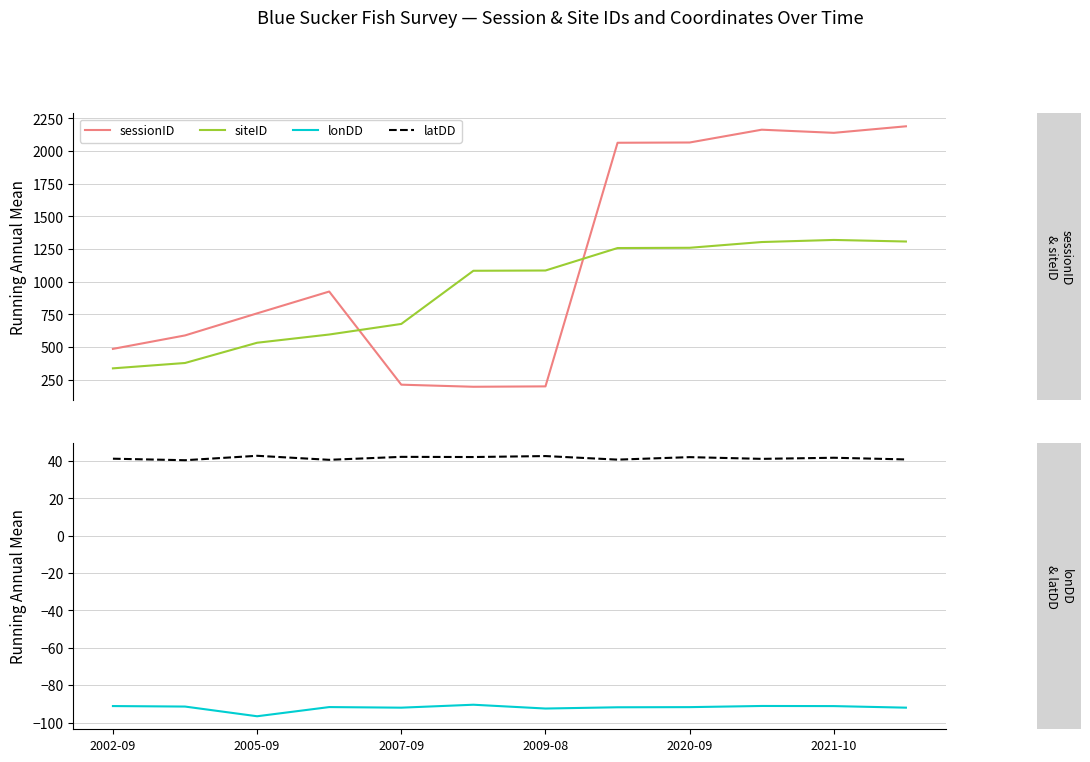

What are all the series names shown in the legend?

sessionID, siteID, lonDD, latDD